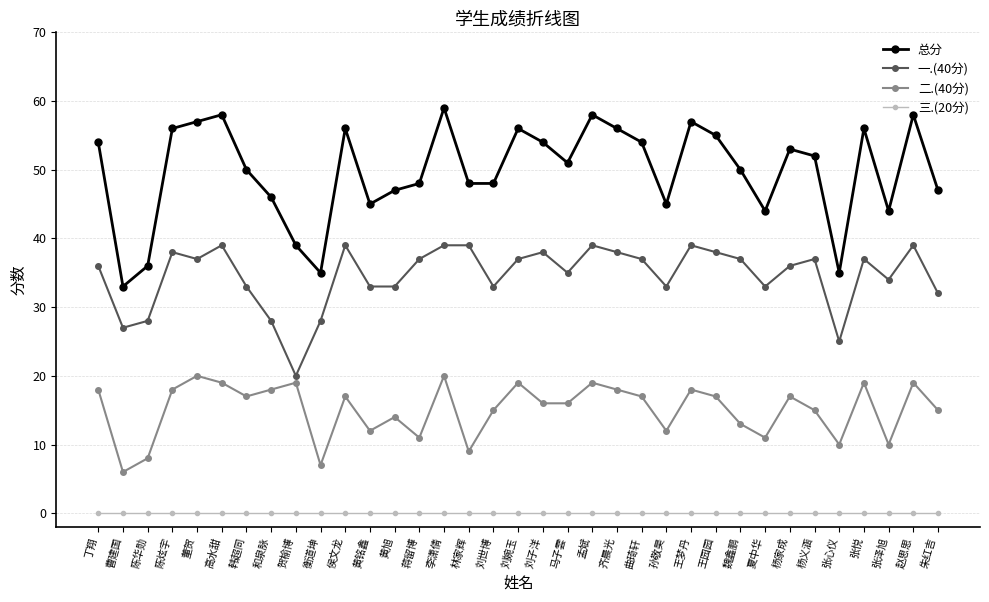

Does the chart have visible grid lines?

Yes